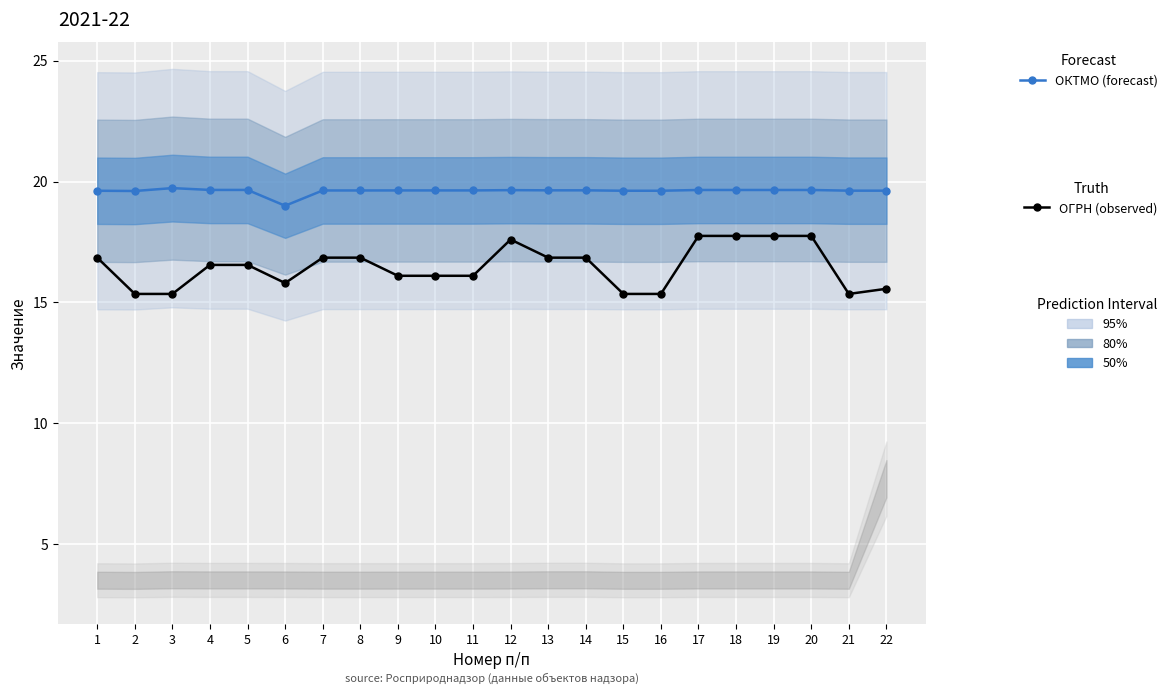

True or false: ОКТМО (forecast) and ОГРН (observed) cross at least once.

False